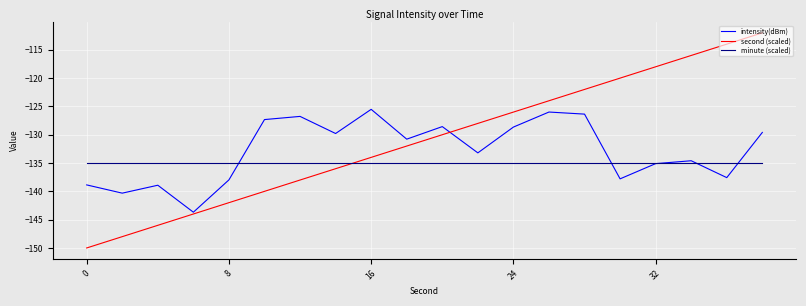

True or false: second (scaled) has more than 2 interior local peaks.

False